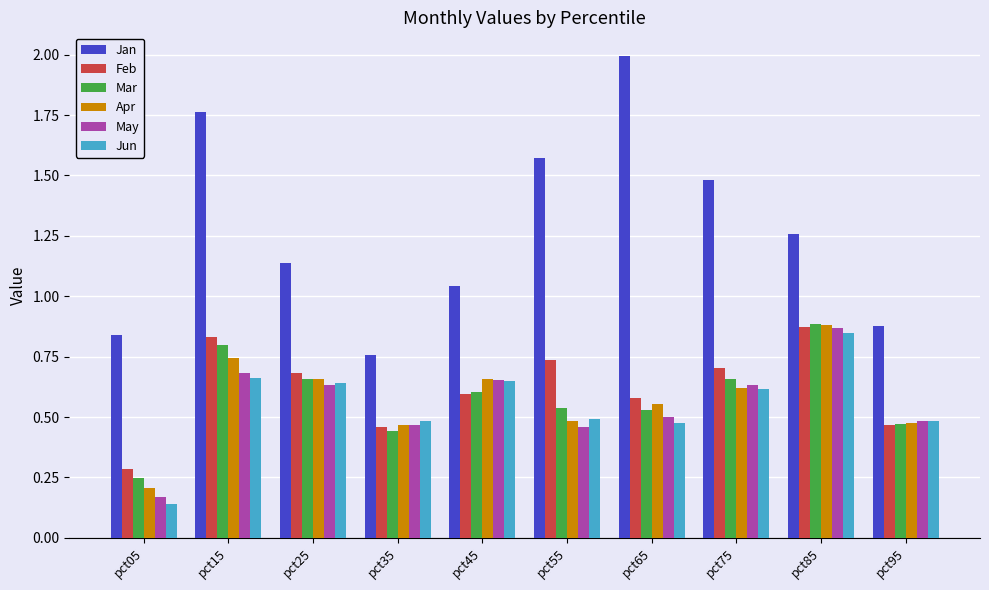

Is the value of Apr at pct25 greater than the value of Jan at pct55?

No